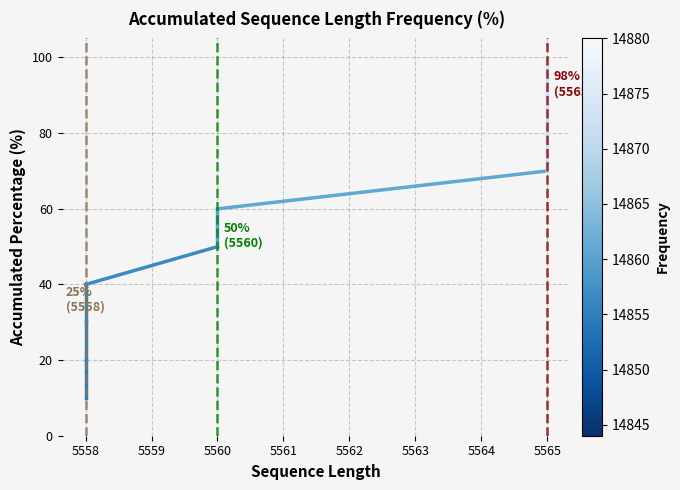

How many lines are shown in the chart?

1